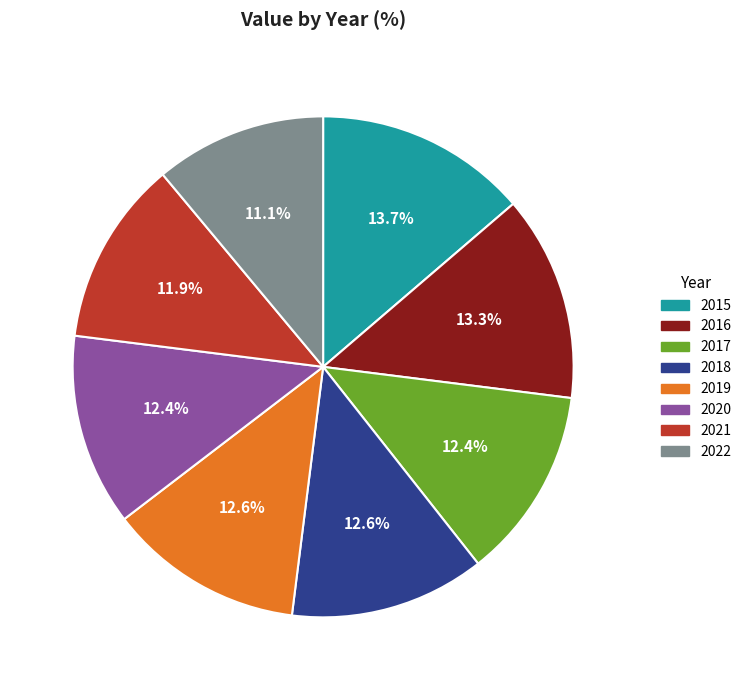

Is the sum of 2022 and 2016 greater than half?

No